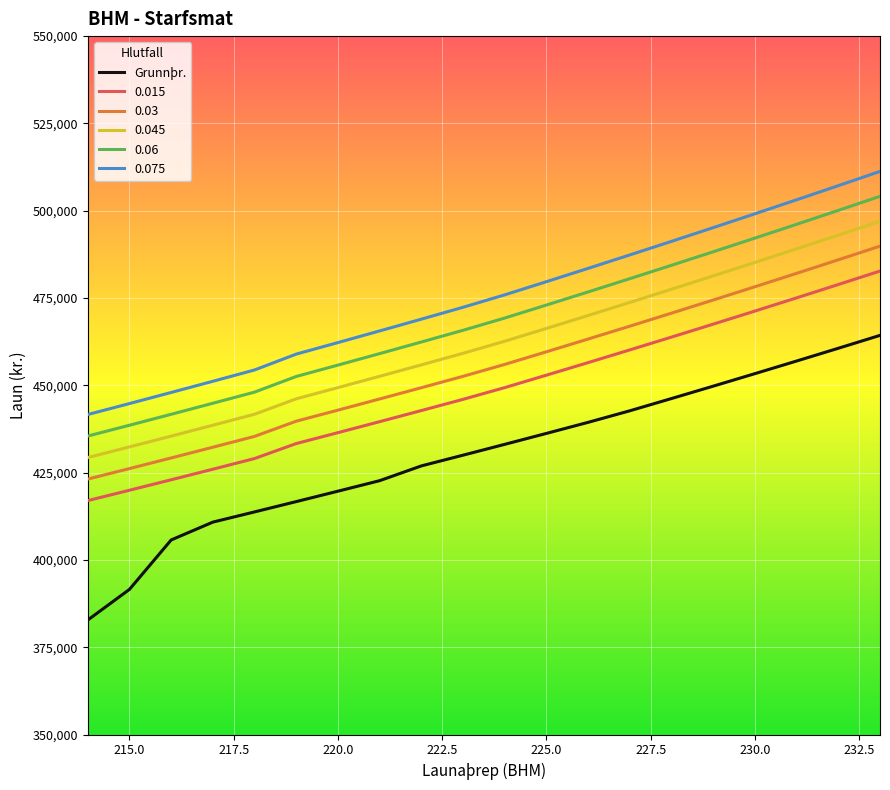

Which series has the widest spread of values?

Grunnþr.